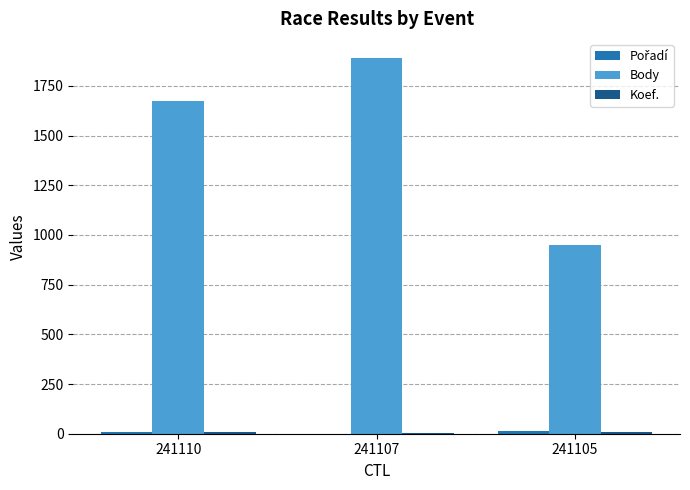

Which category has the highest value across all series?

241107